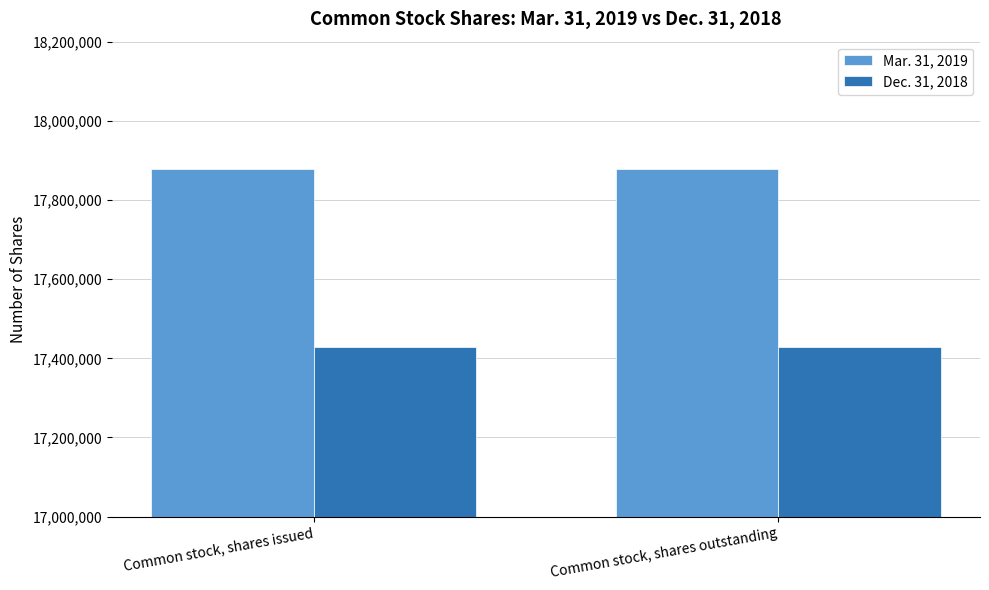

What is the value of the Mar. 31, 2019 bar at the 2nd from the left?

17877533